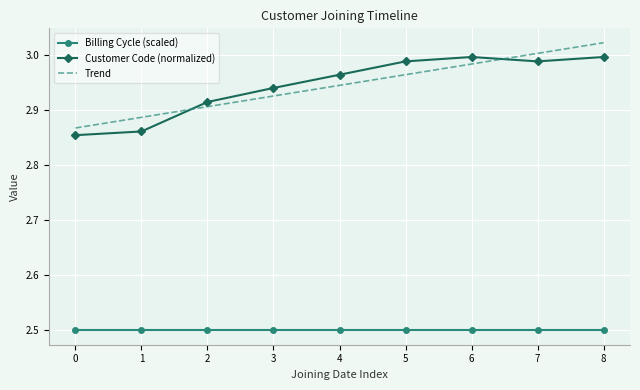

List the series in order of their peak value, highest first.

Trend, Customer Code (normalized), Billing Cycle (scaled)